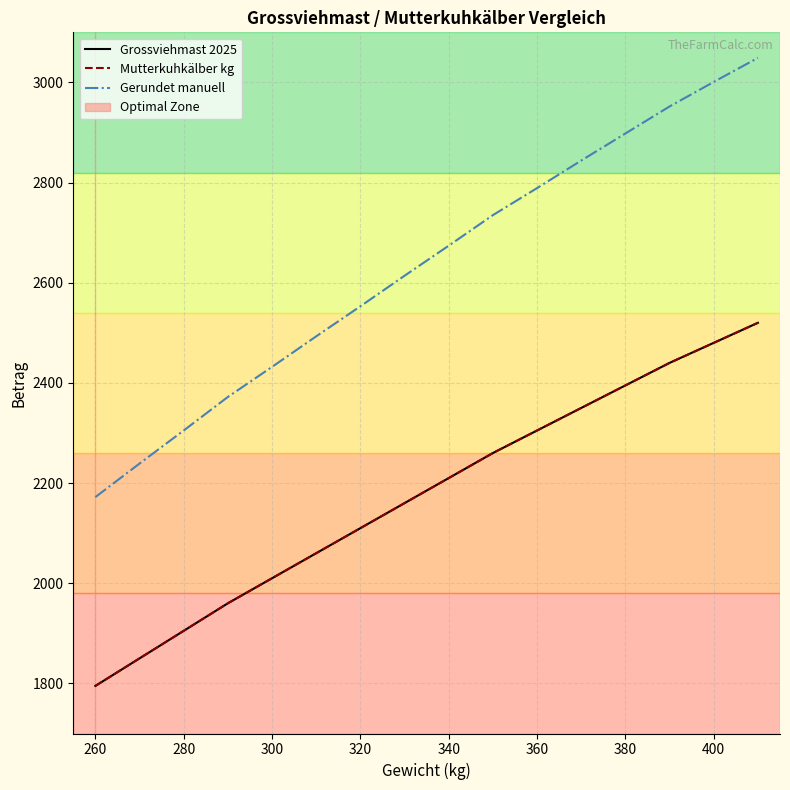

Does the chart display data point markers on the line(s)?

No